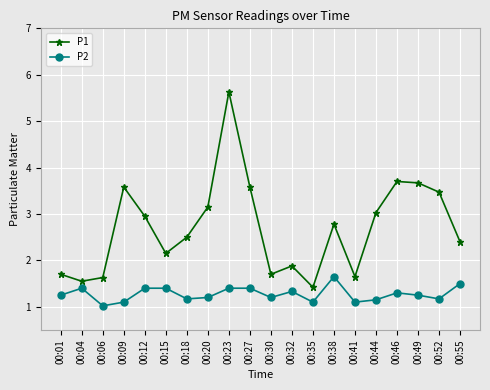

What is the difference between the maximum and second lowest values in the P1 series?

4.1